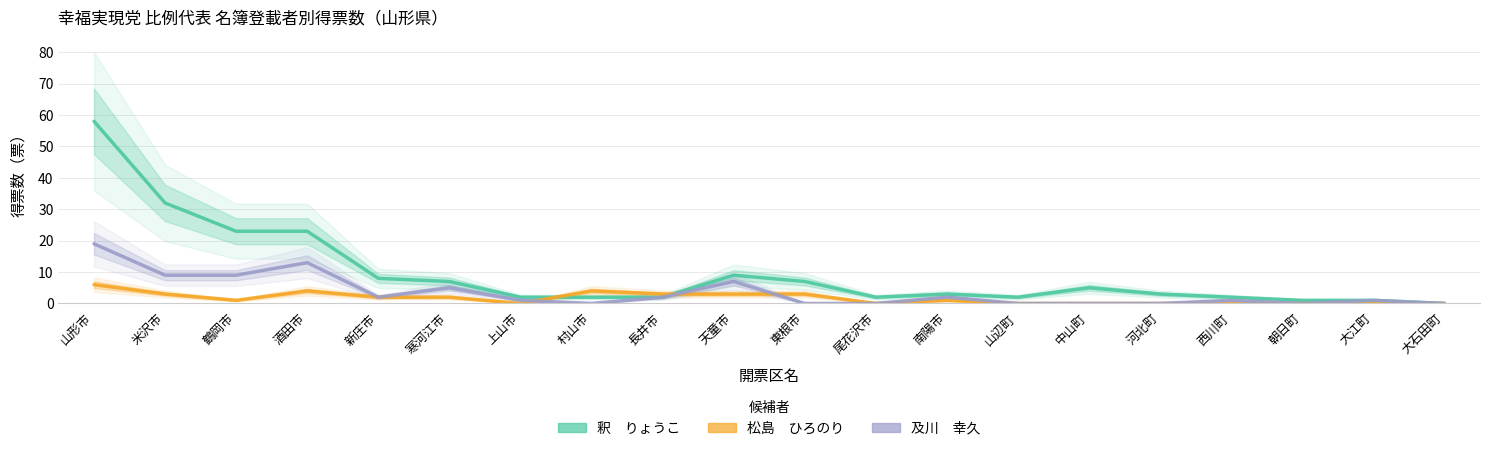

What is the difference between the highest and lowest values at 寒河江市?

5